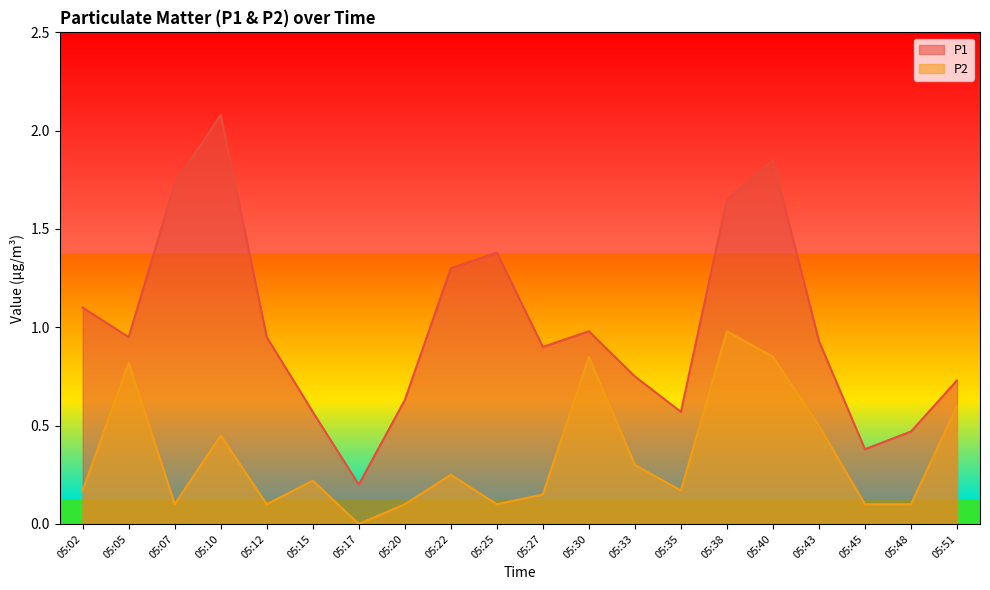

List the series in order of their overall mean, highest first.

P1, P2